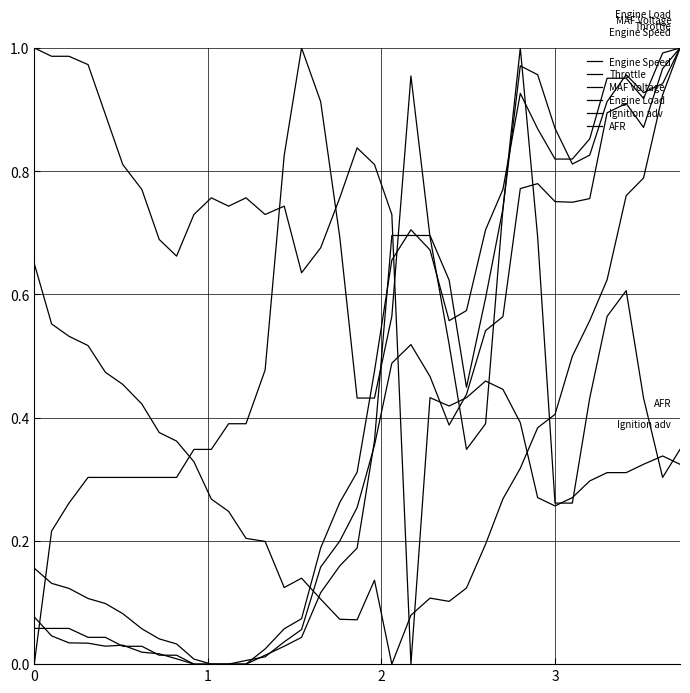

Reading left to right, extract all data points from this chart.

Engine Speed: 0.7	0.6	0.5	0.5	0.5	0.5	0.4	0.4	0.4	0.3	0.3	0.2	0.2	0.2	0.1	0.1	0.1	0.1	0.1	0.1	0.0	0.1	0.1	0.1	0.1	0.2	0.3	0.3	0.4	0.4	0.5	0.6	0.6	0.8	0.8	0.9	1.0
Throttle: 0.1	0.0	0.0	0.0	0.0	0.0	0.0	0.0	0.0	0.0	0.0	0.0	0.0	0.0	0.0	0.1	0.2	0.2	0.3	0.4	0.5	0.5	0.5	0.4	0.4	0.5	0.6	0.8	0.8	0.8	0.7	0.8	0.9	0.9	0.9	1.0	1.0
MAF Voltage: 0.2	0.1	0.1	0.1	0.1	0.1	0.1	0.0	0.0	0.0	0.0	0.0	0.0	0.0	0.1	0.1	0.2	0.3	0.3	0.5	0.7	0.7	0.7	0.6	0.6	0.7	0.8	0.9	0.9	0.8	0.8	0.9	1.0	1.0	0.9	1.0	1.0
Engine Load: 0.1	0.1	0.1	0.0	0.0	0.0	0.0	0.0	0.0	0.0	0.0	0.0	0.0	0.0	0.0	0.0	0.1	0.2	0.2	0.4	0.7	0.7	0.7	0.6	0.4	0.6	0.7	1.0	1.0	0.9	0.8	0.8	0.9	1.0	0.9	0.9	1.0
Ignition adv: 1.0	1.0	1.0	1.0	0.9	0.8	0.8	0.7	0.7	0.7	0.8	0.7	0.8	0.7	0.7	0.6	0.7	0.8	0.8	0.8	0.7	0.0	0.4	0.4	0.4	0.5	0.4	0.4	0.3	0.3	0.3	0.3	0.3	0.3	0.3	0.3	0.3
AFR: 0.0	0.2	0.3	0.3	0.3	0.3	0.3	0.3	0.3	0.3	0.3	0.4	0.4	0.5	0.8	1.0	0.9	0.7	0.4	0.4	0.6	1.0	0.7	0.5	0.3	0.4	0.7	1.0	0.7	0.3	0.3	0.4	0.6	0.6	0.4	0.3	0.3